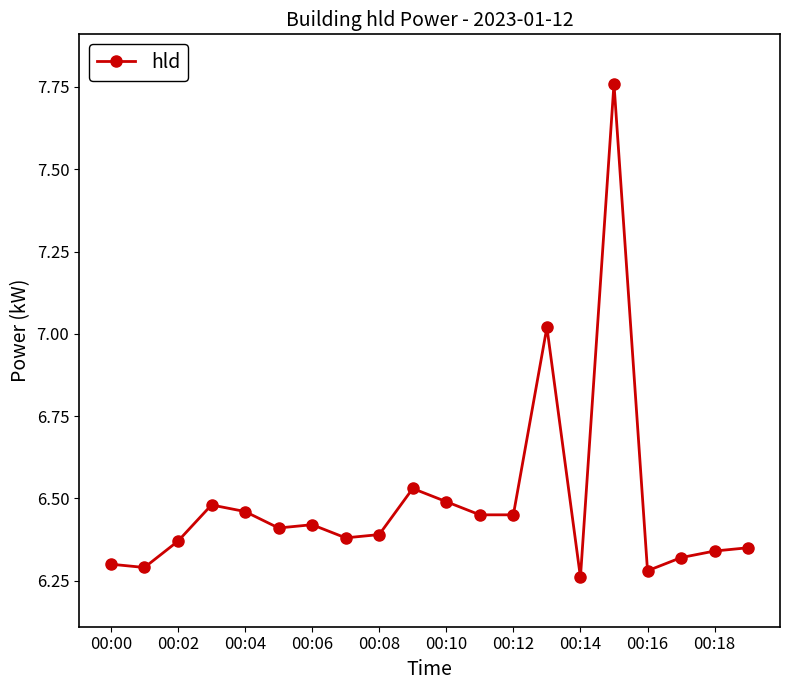

What is the sum of all values?

129.8